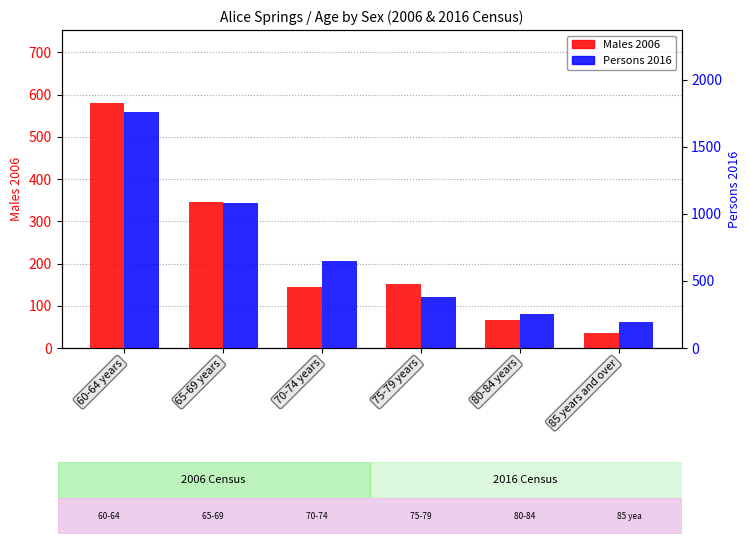

Reading right to left, what are all the values shown in this chart?

Males 2006: 85 years and over=36	80-84 years=66	75-79 years=151	70-74 years=144	65-69 years=345	60-64 years=579
Persons 2016: 85 years and over=195	80-84 years=256	75-79 years=383	70-74 years=651	65-69 years=1079	60-64 years=1755